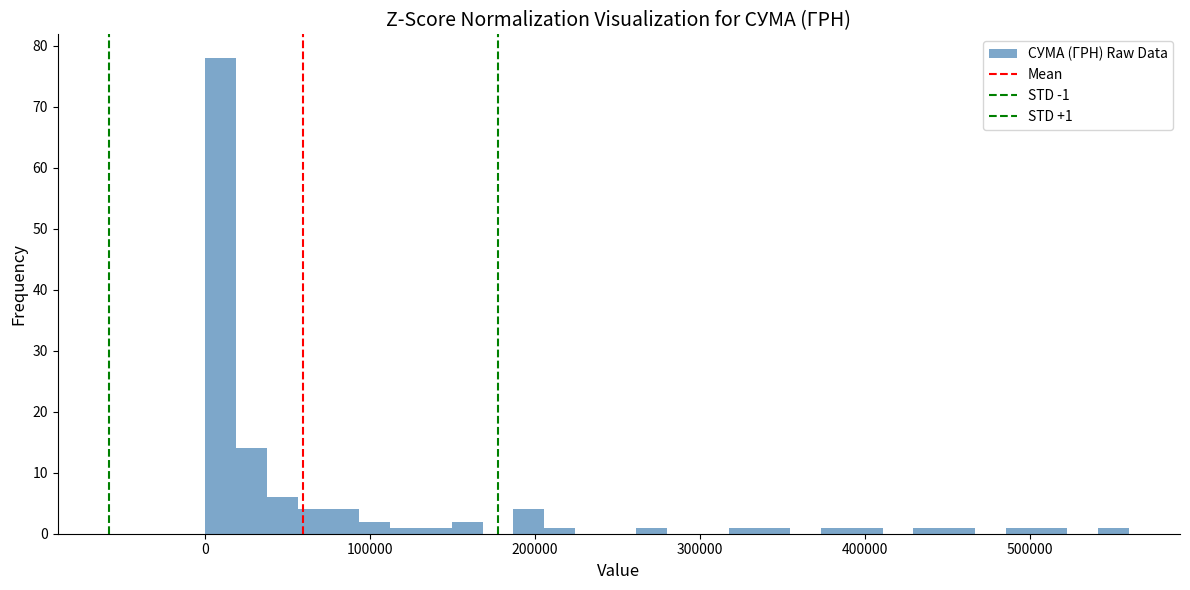

Around what value on the x-axis is the tallest bar? Give the approximate position of its centre, as read against the axis.

10000